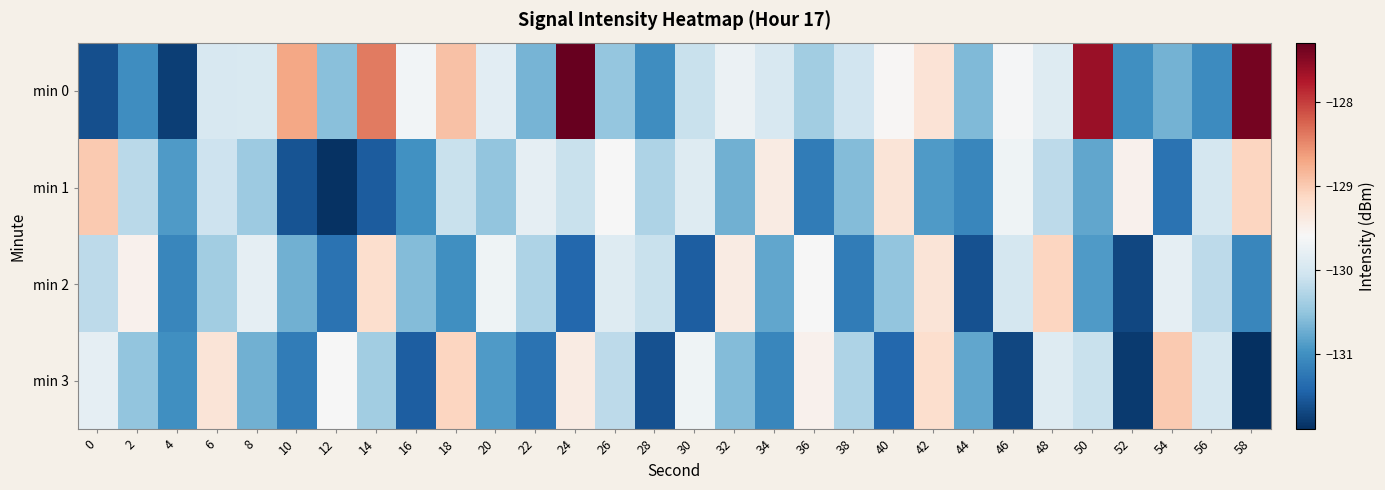

List the series in order of their peak value, highest first.

min 0, min 1, min 3, min 2